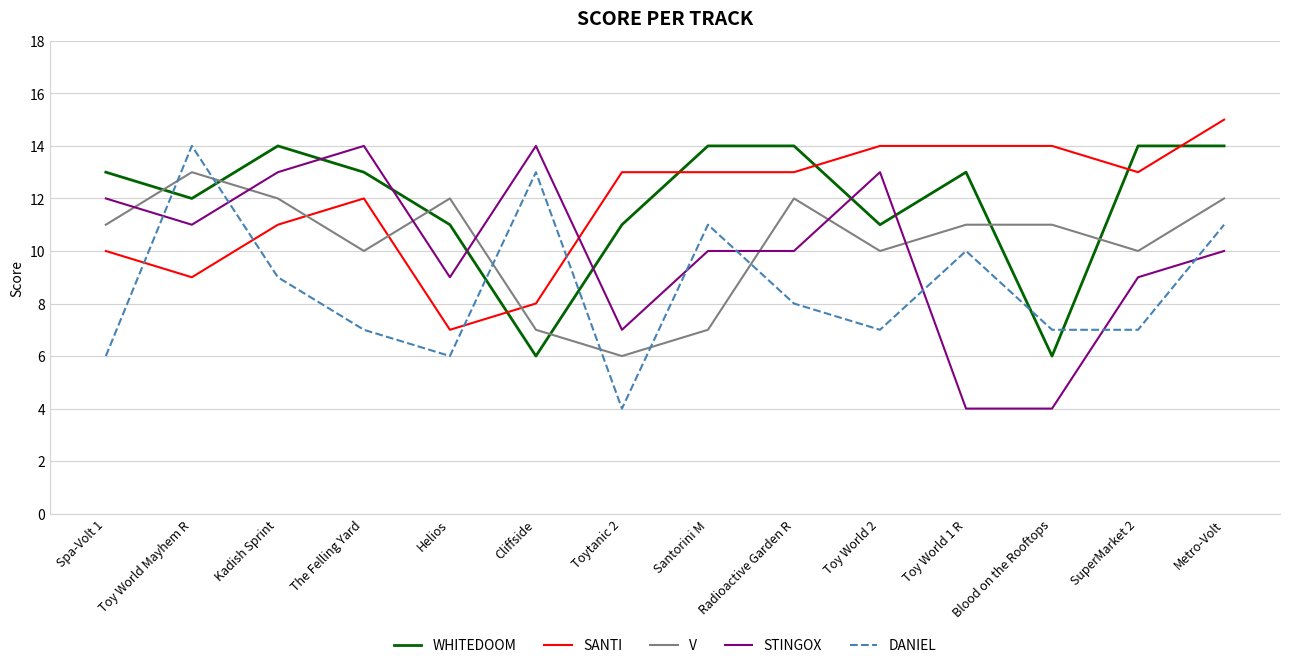

What is the approximate value of SANTI at Metro-Volt?

15